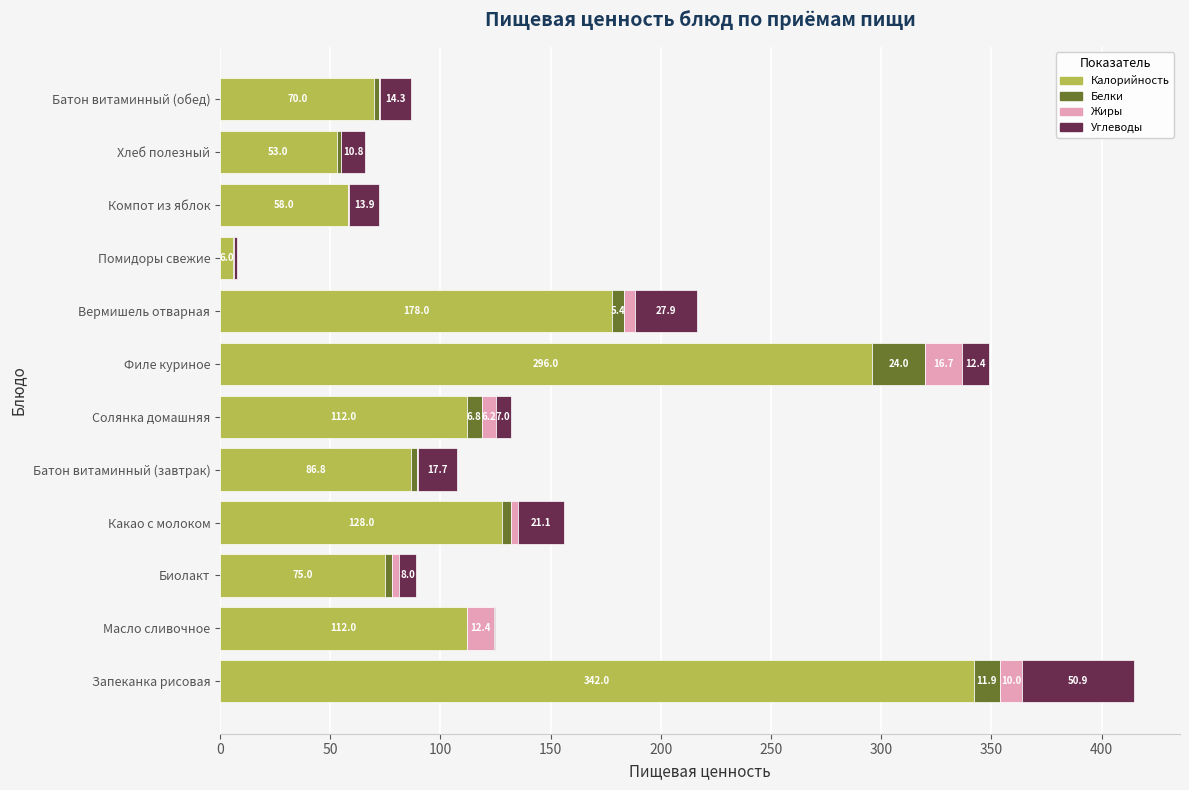

What is the total value across all series at Запеканка рисовая?

414.8